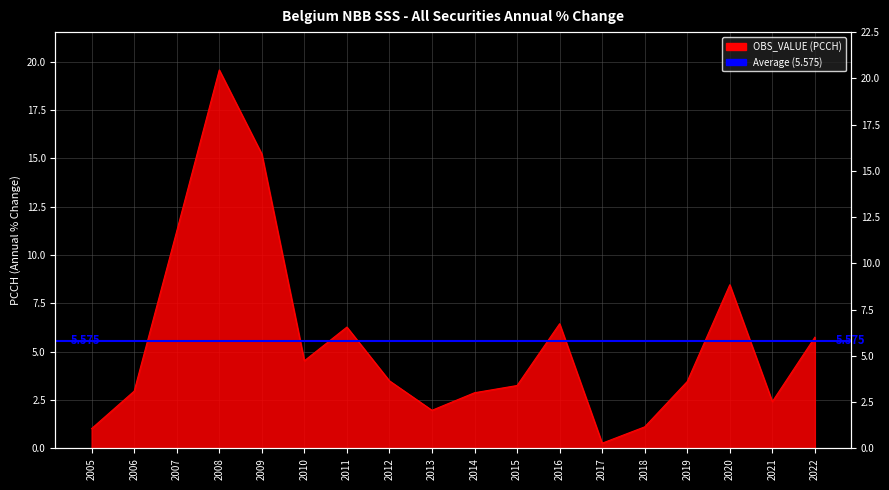

What is the sum of all values?

100.4